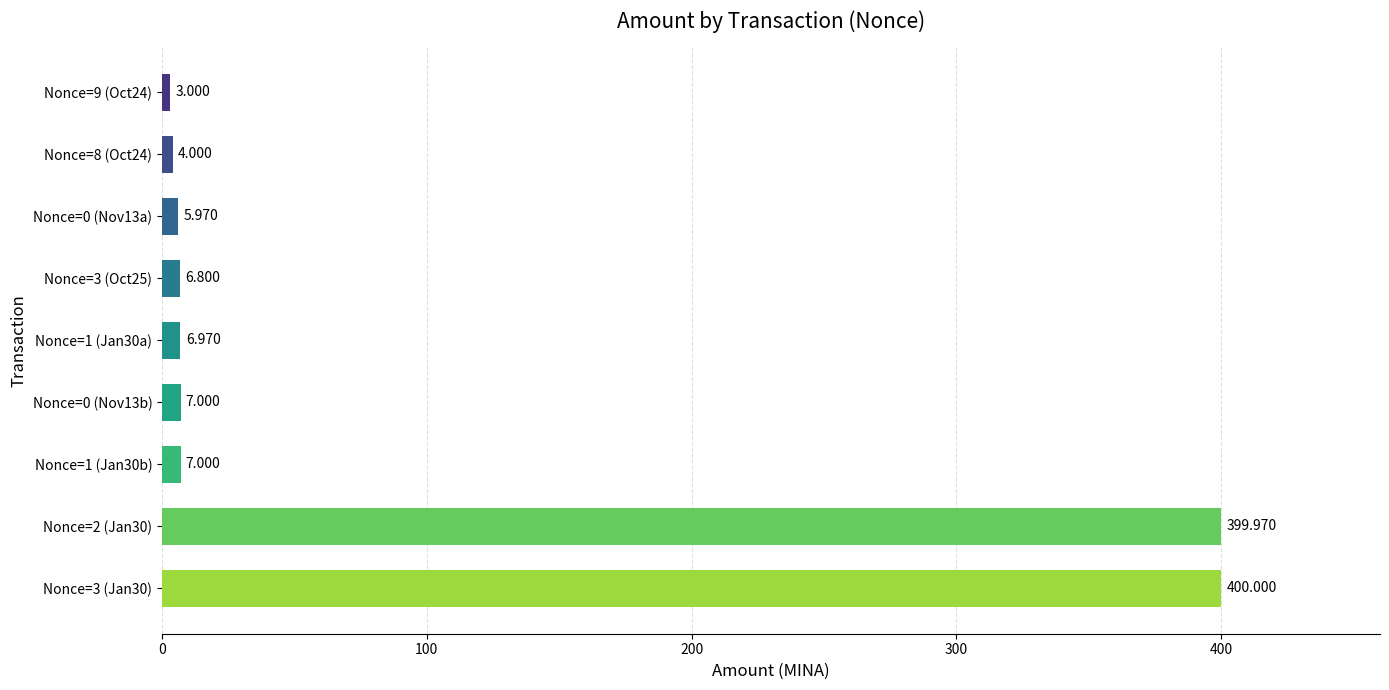

How many series are shown in this chart?

1